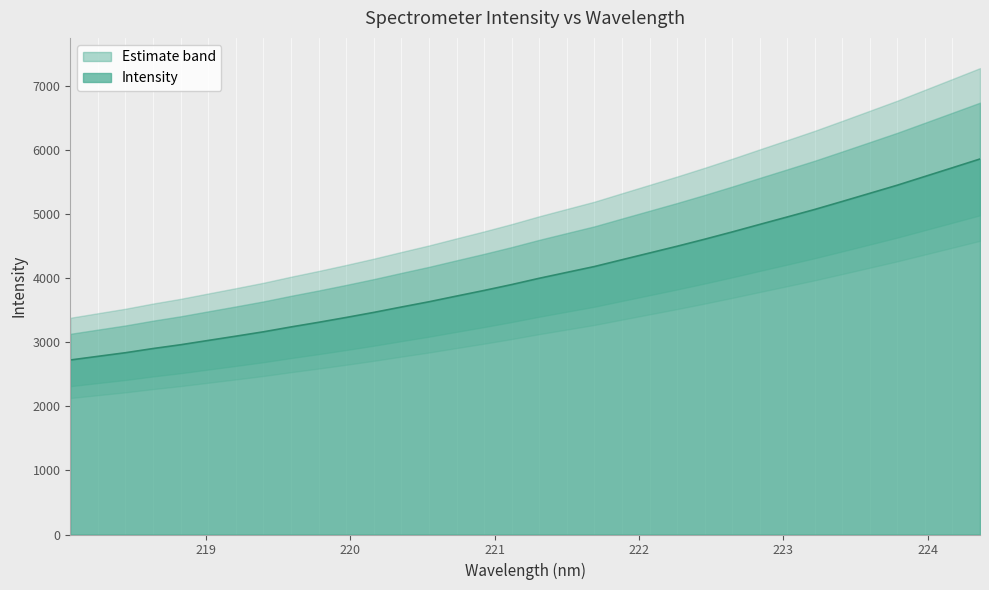

What is the minimum value shown in the chart?

2723.4